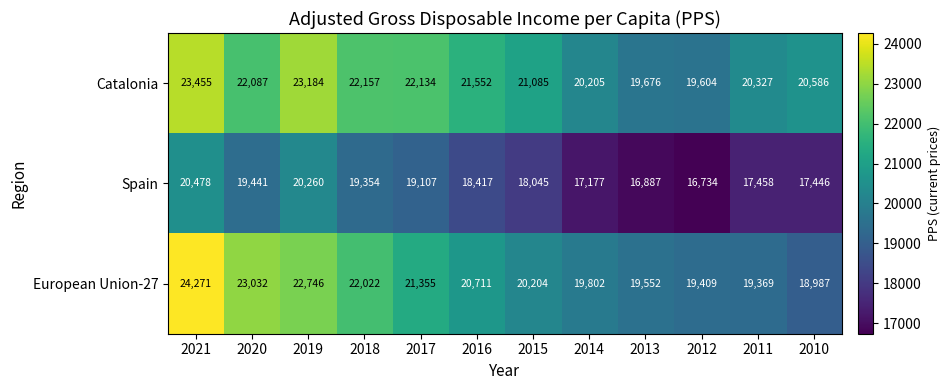

How many series are shown in this chart?

3